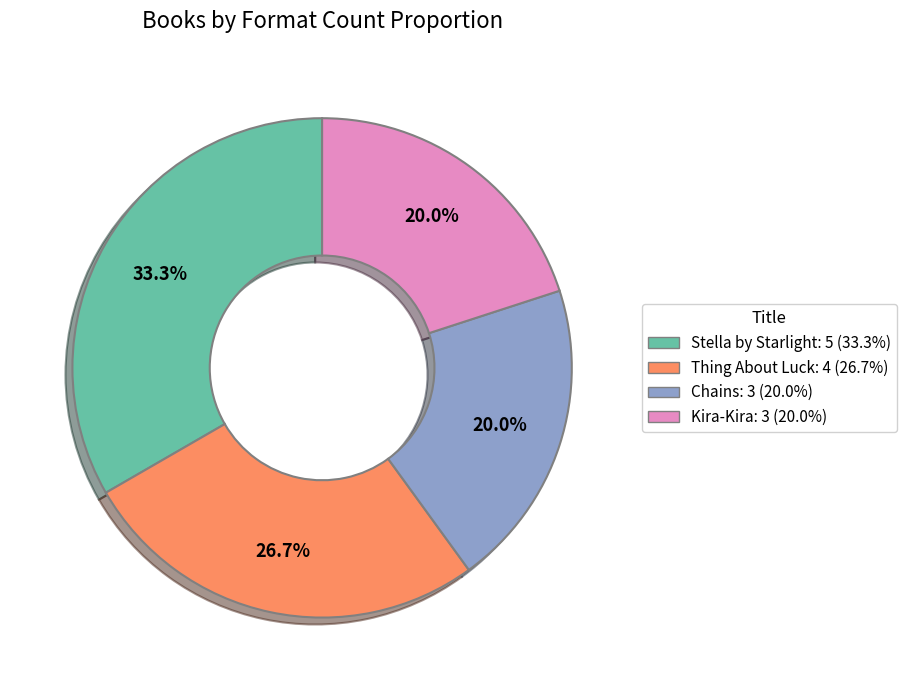

Does Thing About Luck account for over 50% of the chart?

No